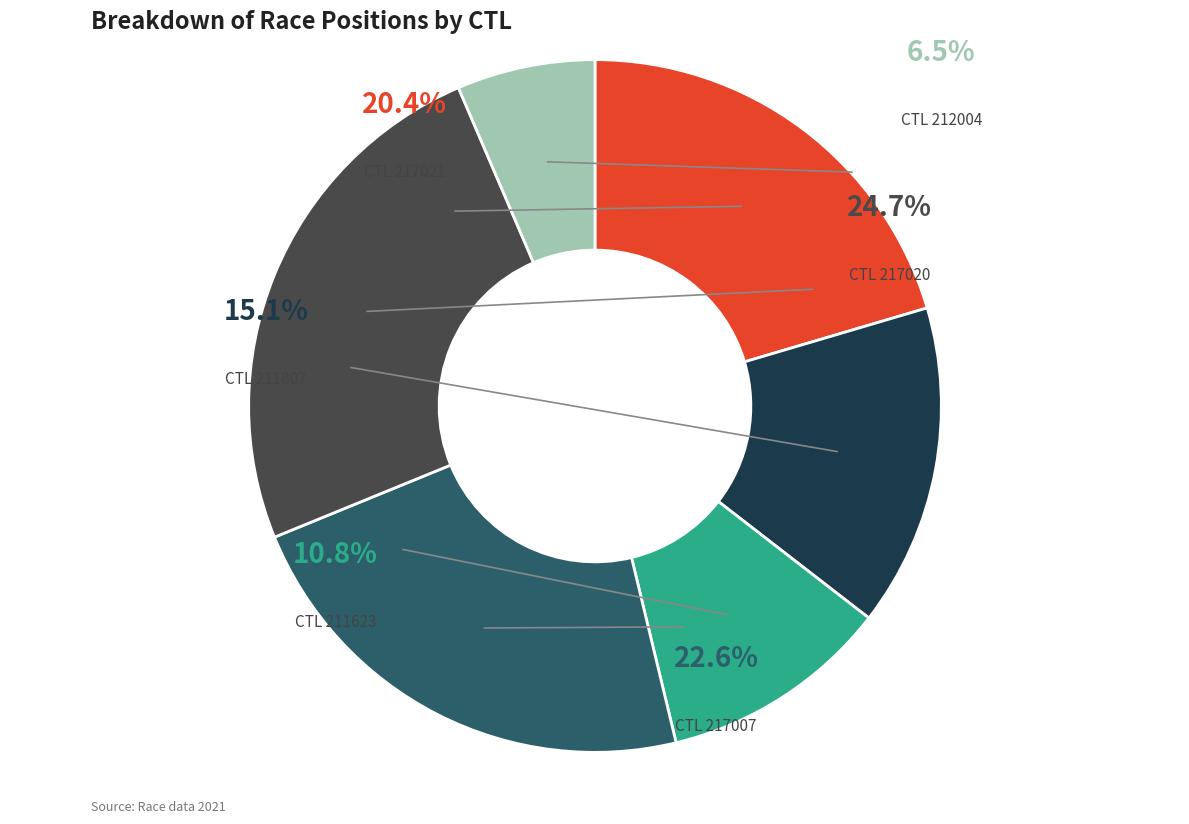

True or false: 211623 accounts for 21% of the total.

False